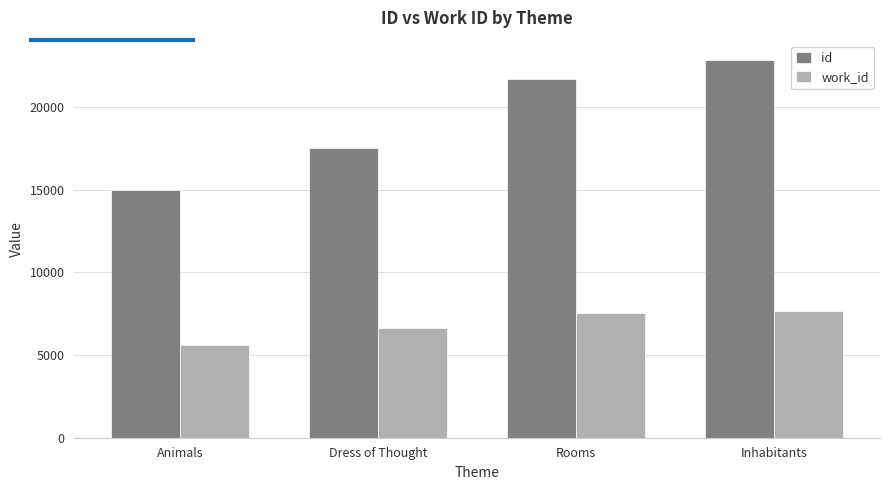

What position from the right is Rooms?

2